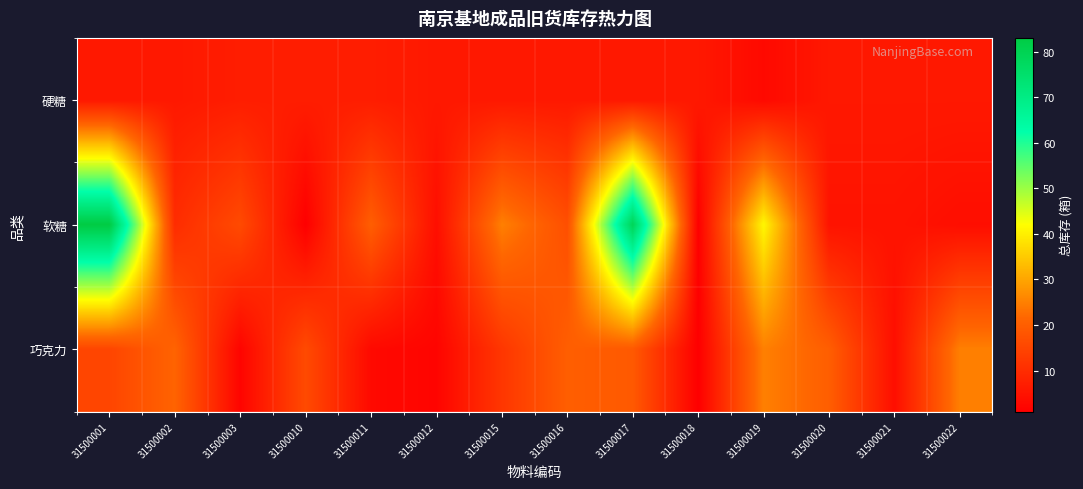

Which series has the widest spread of values?

软糖